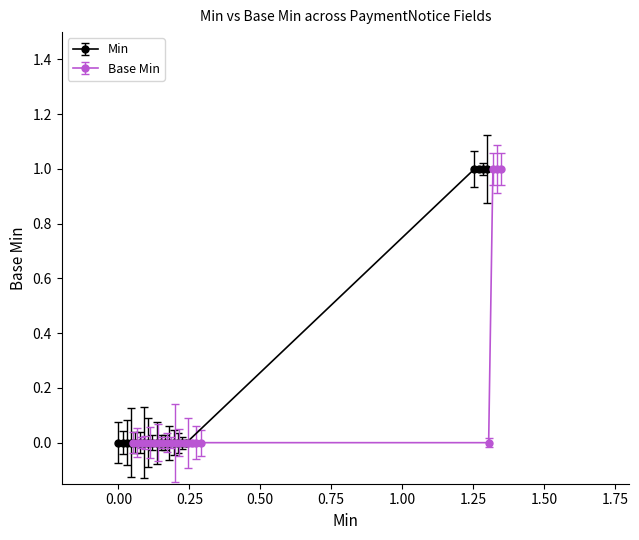

Which has a higher value, PaymentNotice.payee or PaymentNotice.contained?

PaymentNotice.payee